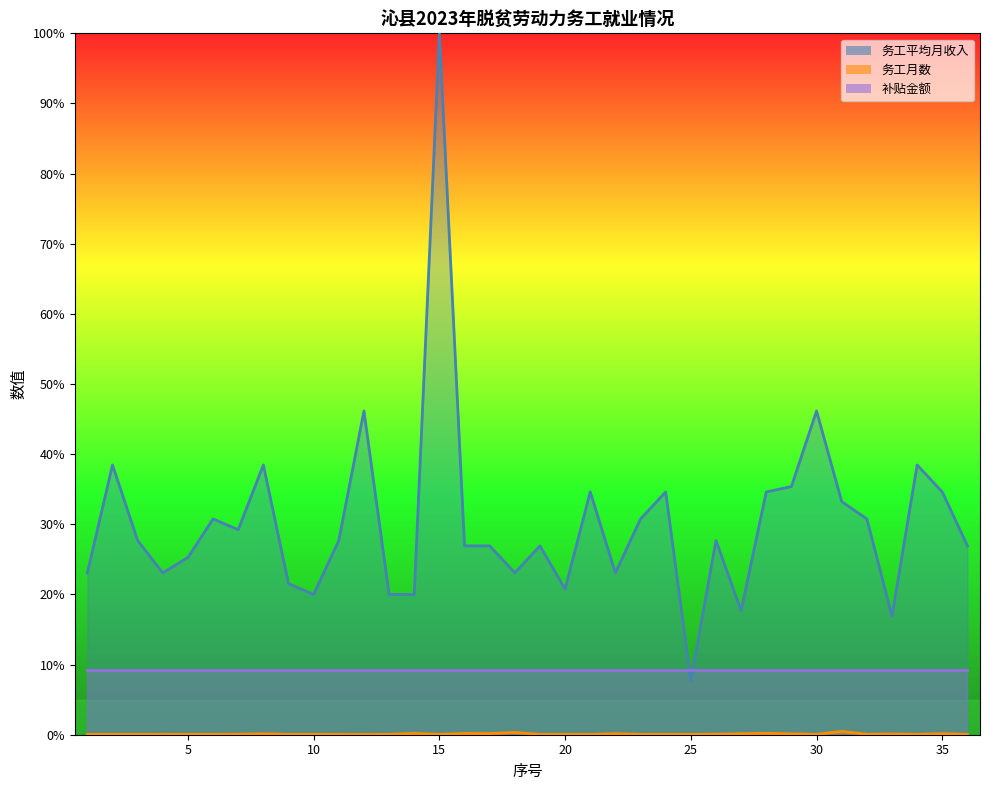

Is it true that 务工平均月收入 equals 26.9 at 17?

True